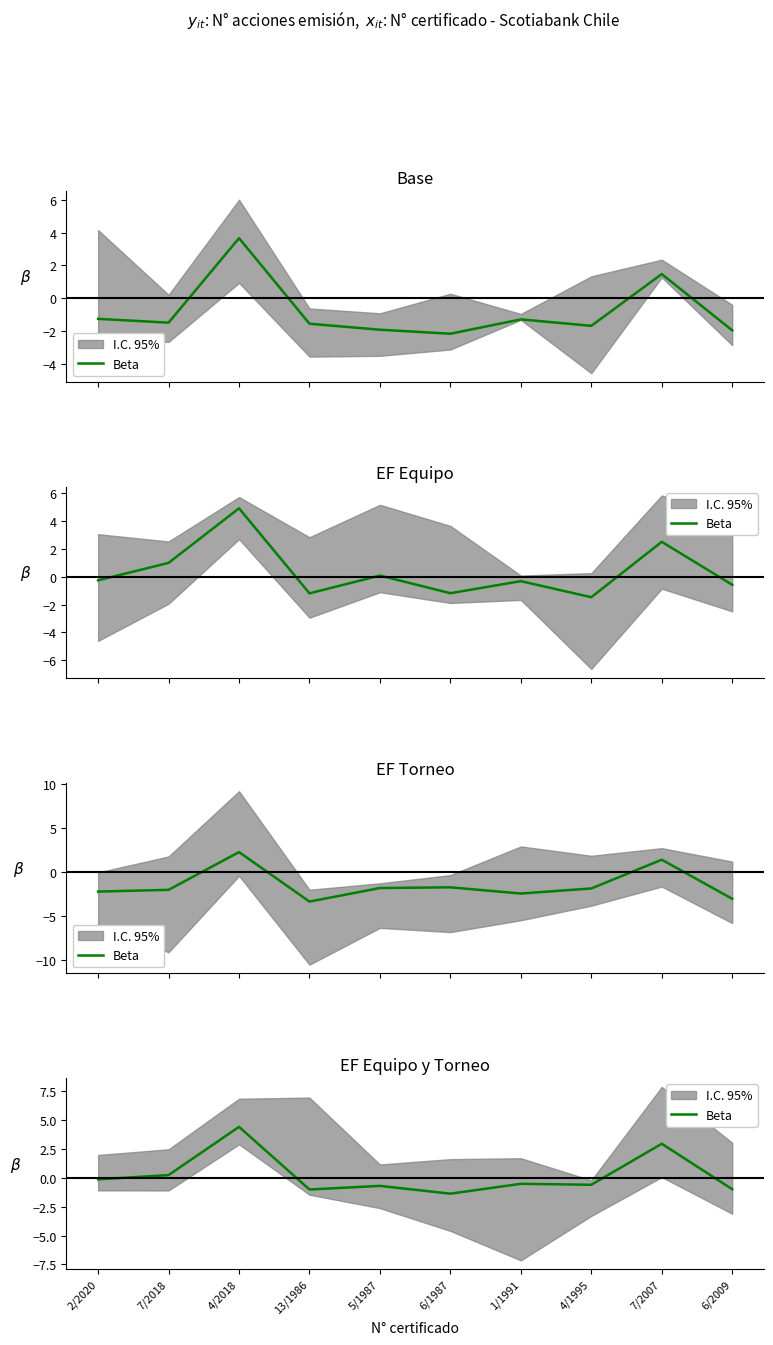

What is the change in value from 6/1987 to 1/1991?

+0.9